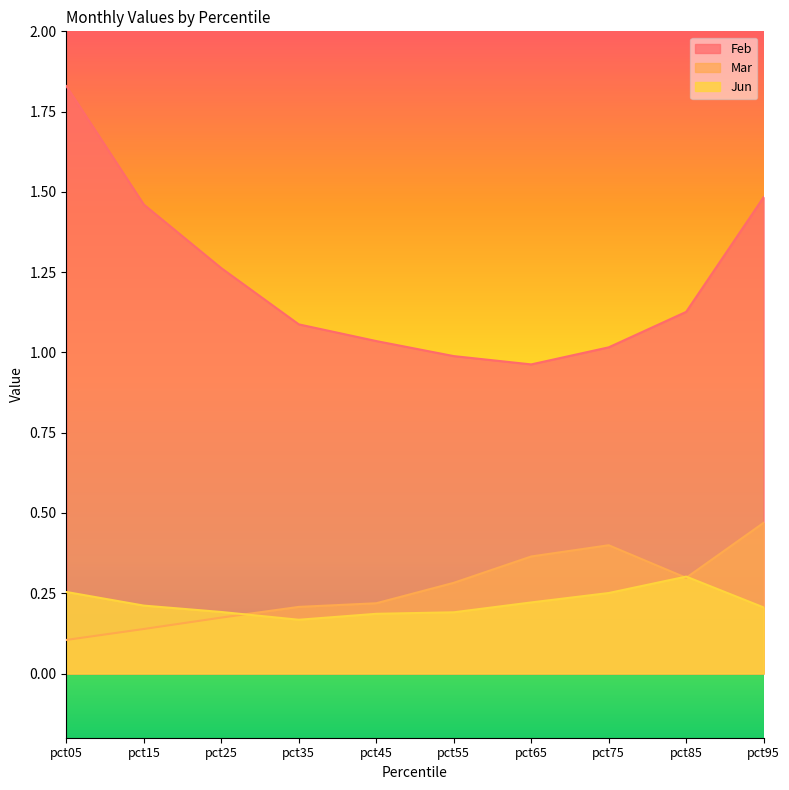

Rank the series at pct65 from lowest to highest value.

Jun, Mar, Feb